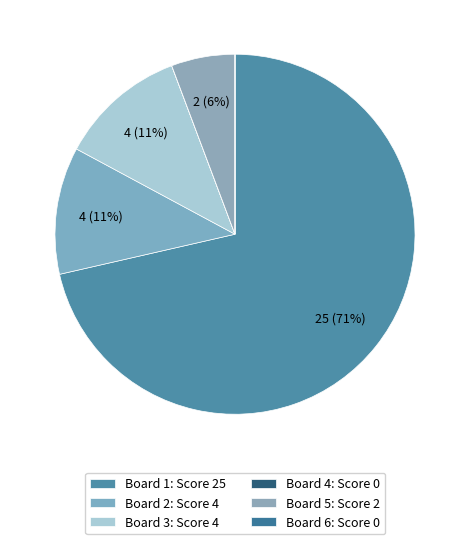

To the nearest percent, what is the difference between the Board 6 and Board 3 slice percentages?

11%